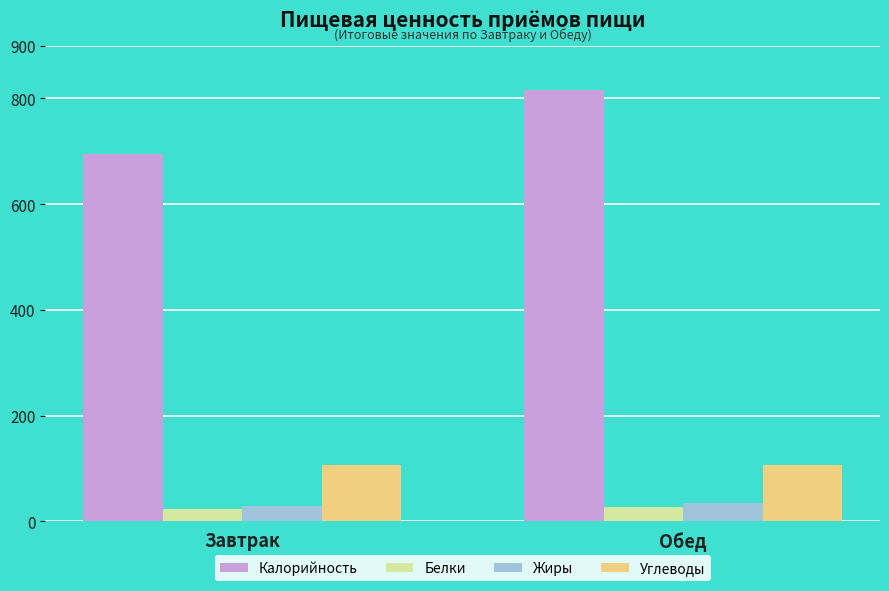

What is the difference between the maximum and minimum values in the Белки series?

4.2